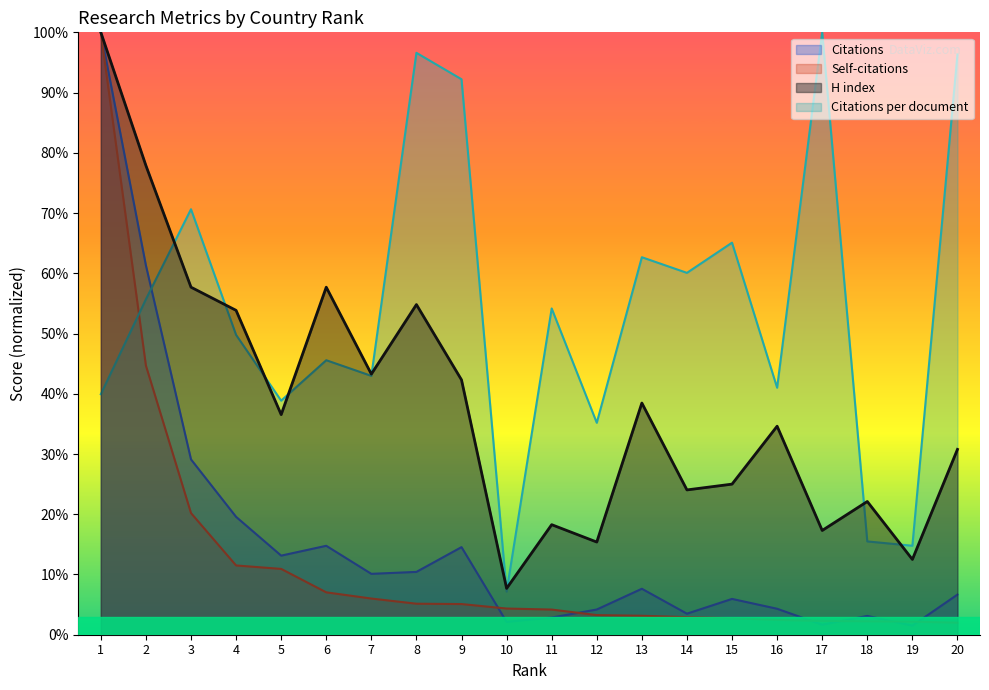

Where is the first local maximum for Citations?

6